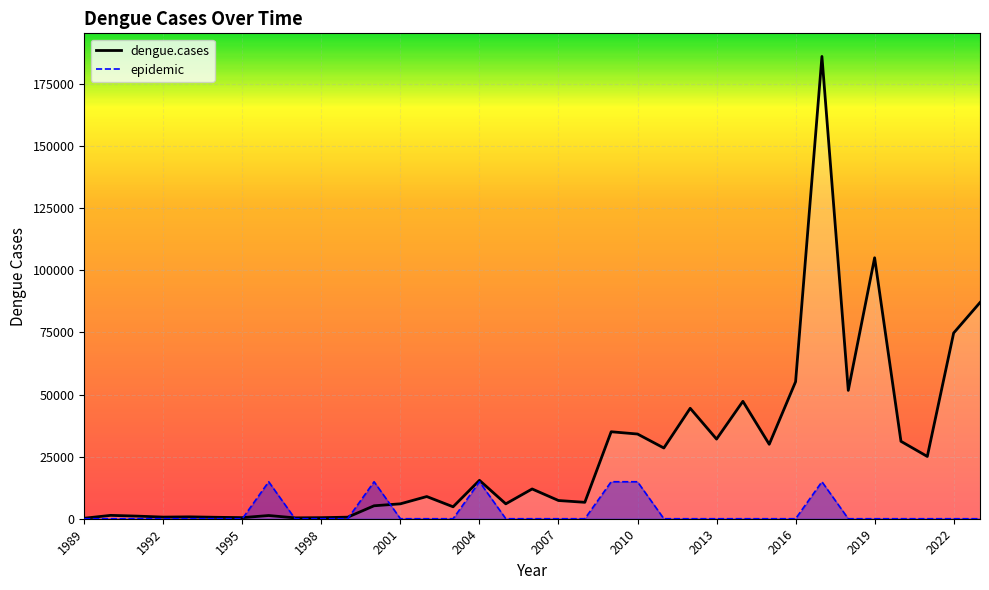

At how many categories does at least one series exceed 184133?

1